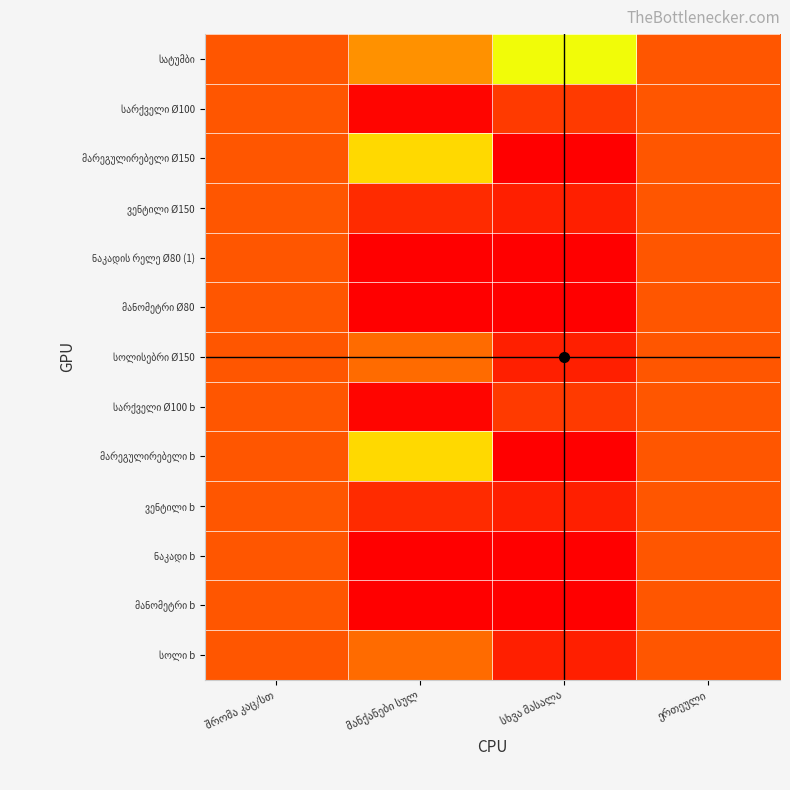

At which label does მარეგულირებელი b first exceed 6?

მანქანები სულ